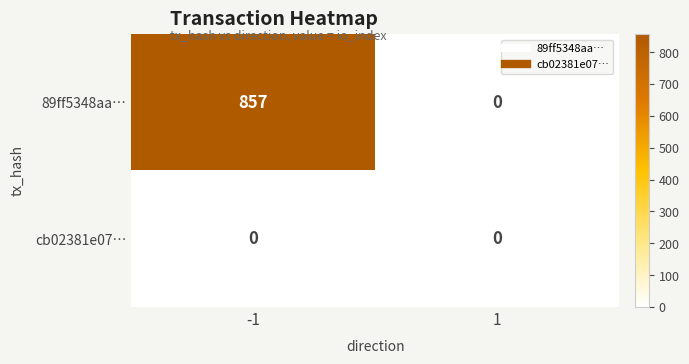

Rank the series by their maximum value, from lowest to highest.

cb02381e07…, 89ff5348aa…